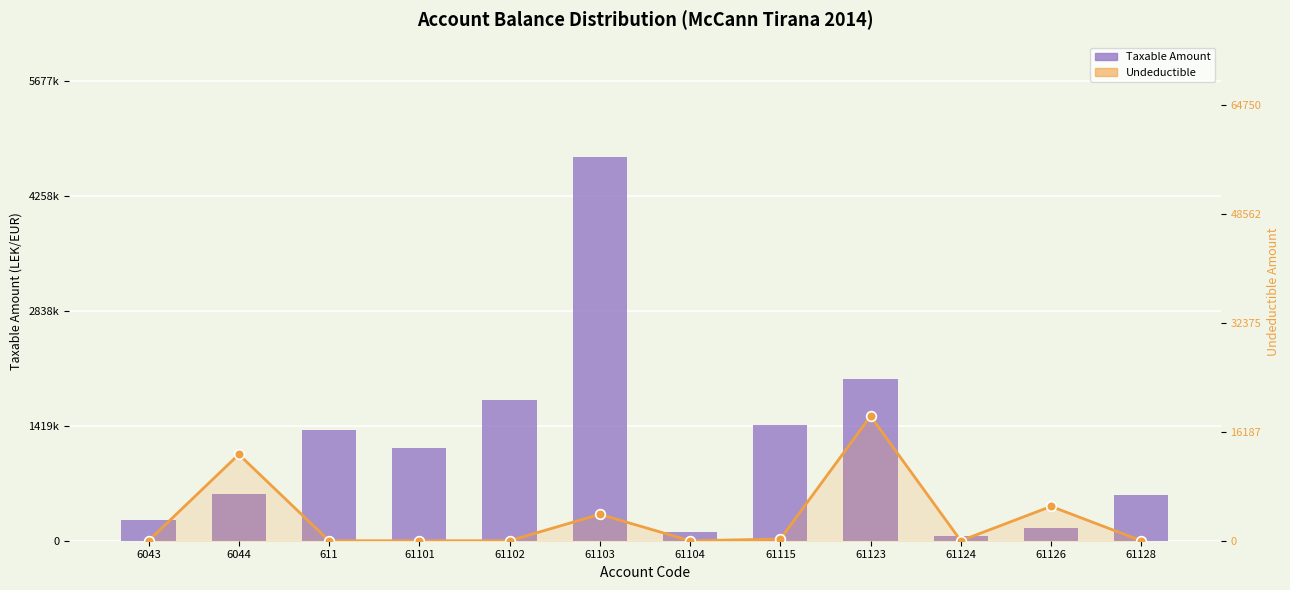

The value of Undeductible at 61104 is 0.0. True or false?

True